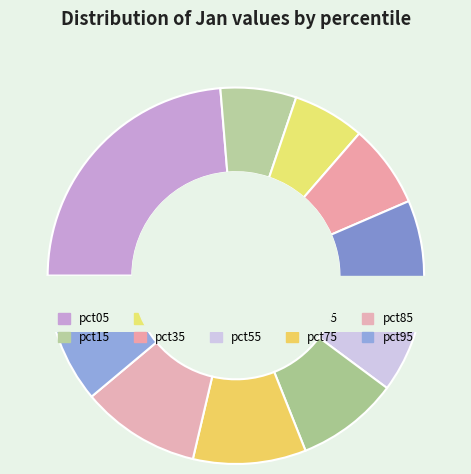

To the nearest percent, what portion does pct25 represent?

6%